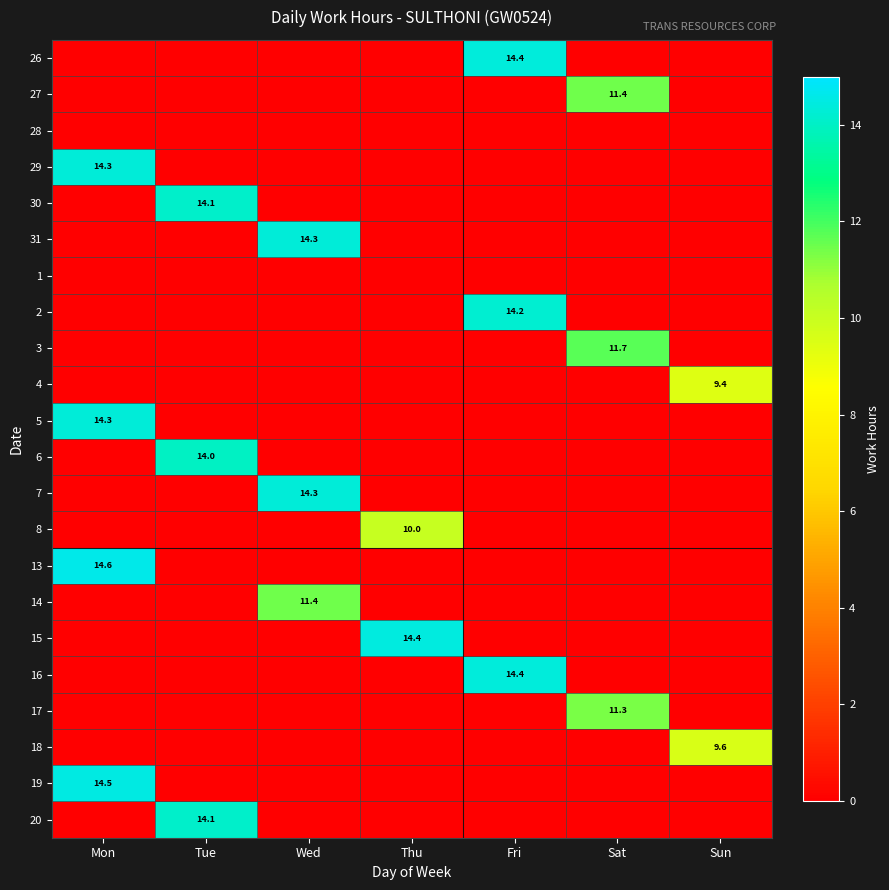

How many categories are shown in the chart?

7